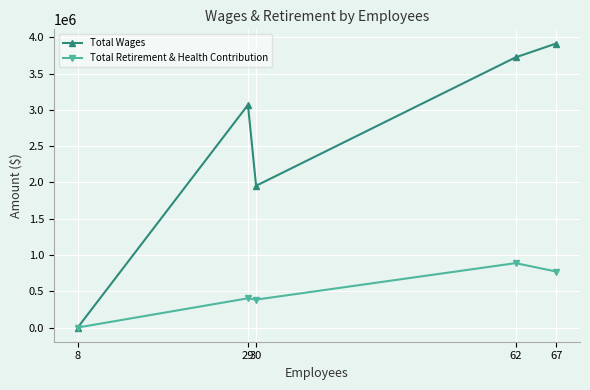

Which series has the largest total across all categories?

Total Wages